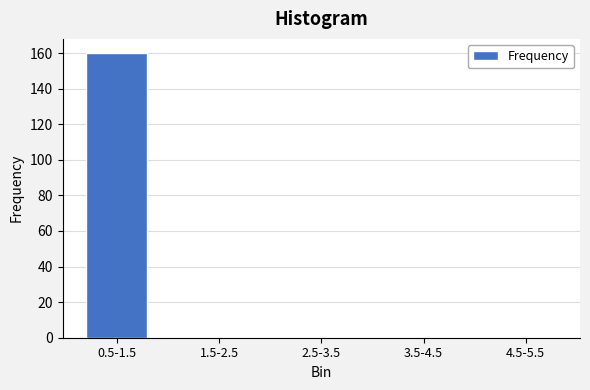

Reading right to left, transcribe all the data shown in this chart.

4.5-5.5=0	3.5-4.5=0	2.5-3.5=0	1.5-2.5=0	0.5-1.5=160